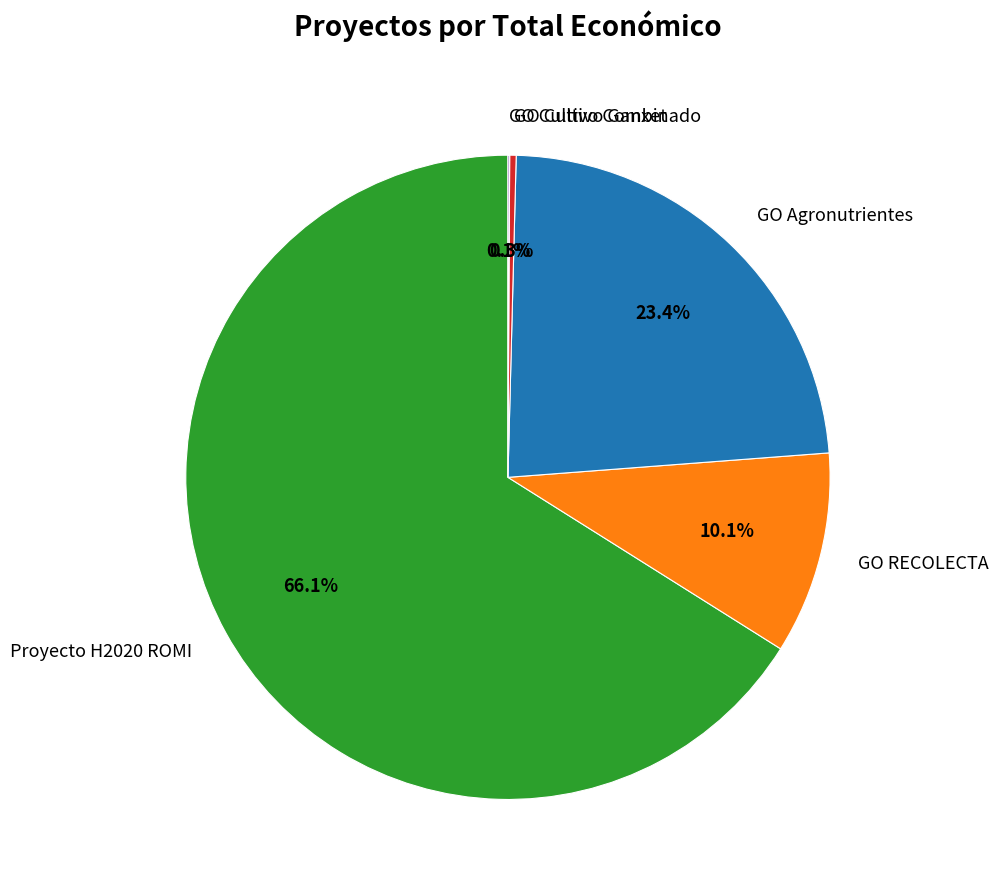

Combined, do GO RECOLECTA and GO Agronutrientes account for over 50%?

No